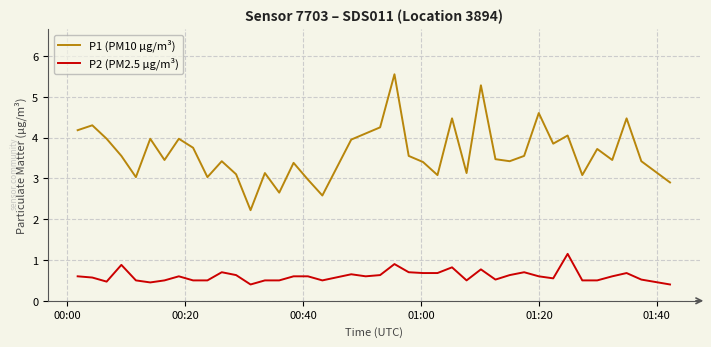

What is the lowest value of the P2 (PM2.5 µg/m³) series?

0.4